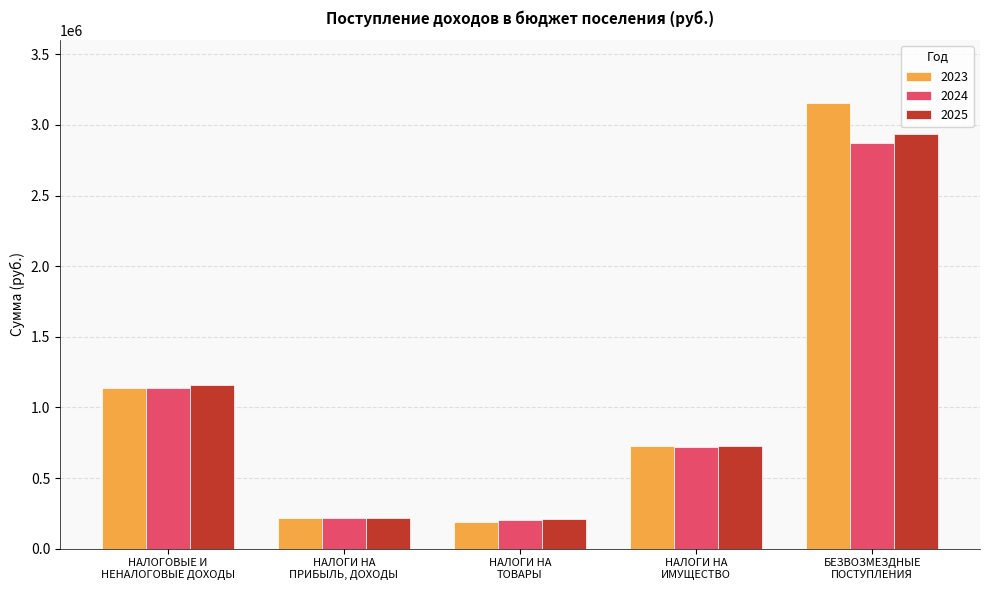

What is the sum of all 2025 values?

5252400